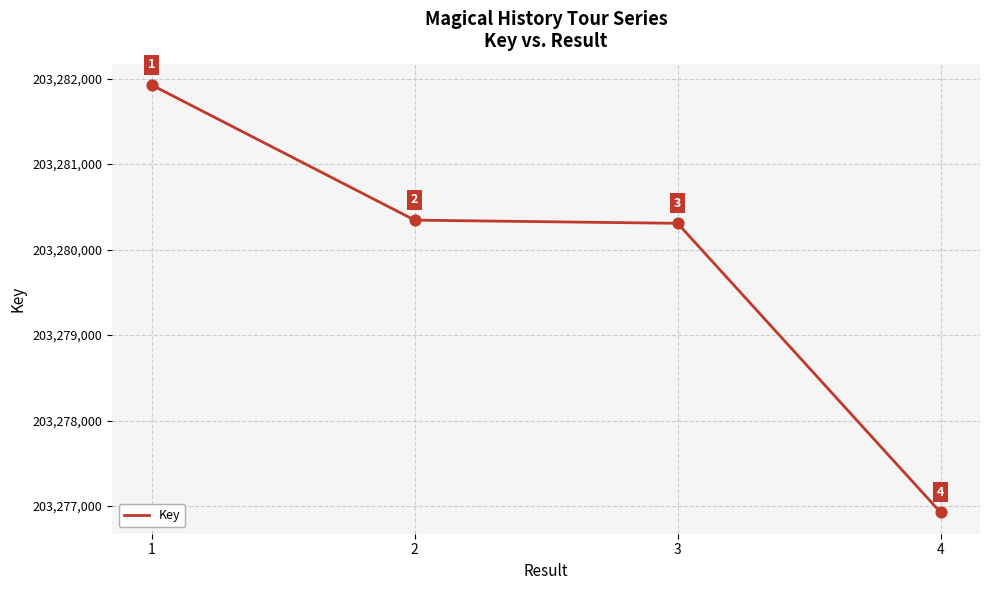

Between 1 and 3, which is larger?

1